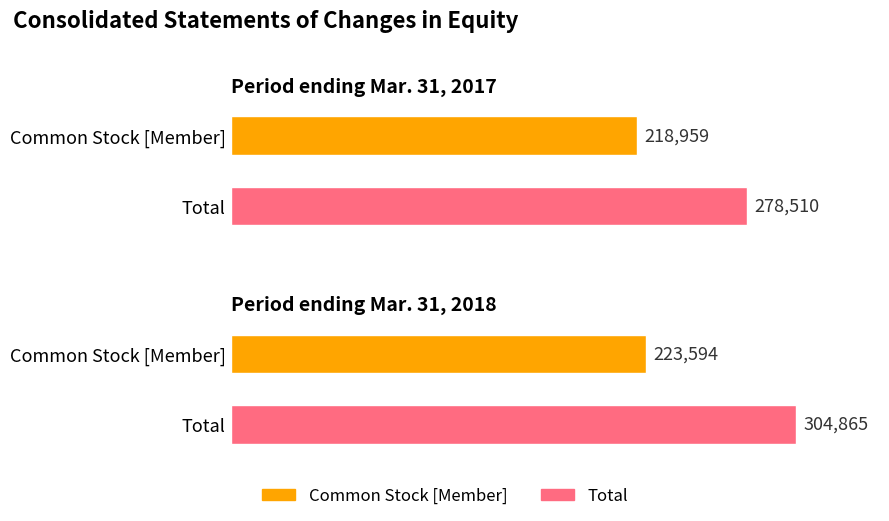

What is the approximate value of Common Stock [Member] at Mar. 31, 2017, to the nearest 50?

218950